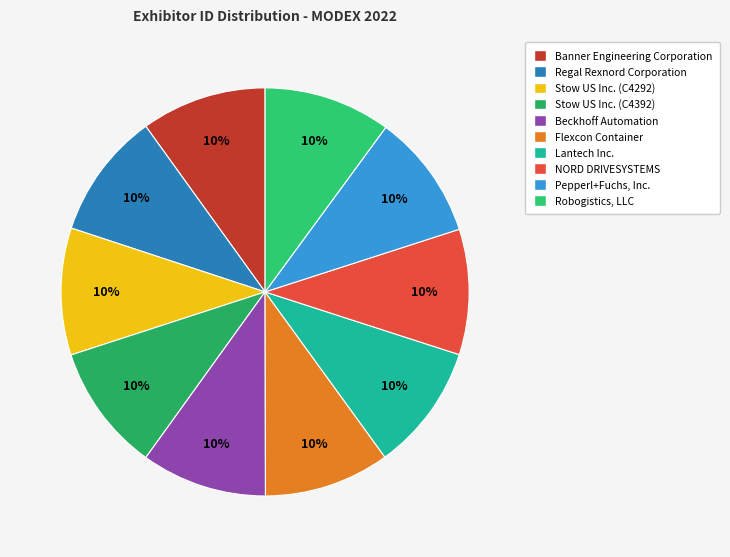

To the nearest percent, what is the combined percentage of Flexcon Container and Stow US Inc. (C4392)?

20%